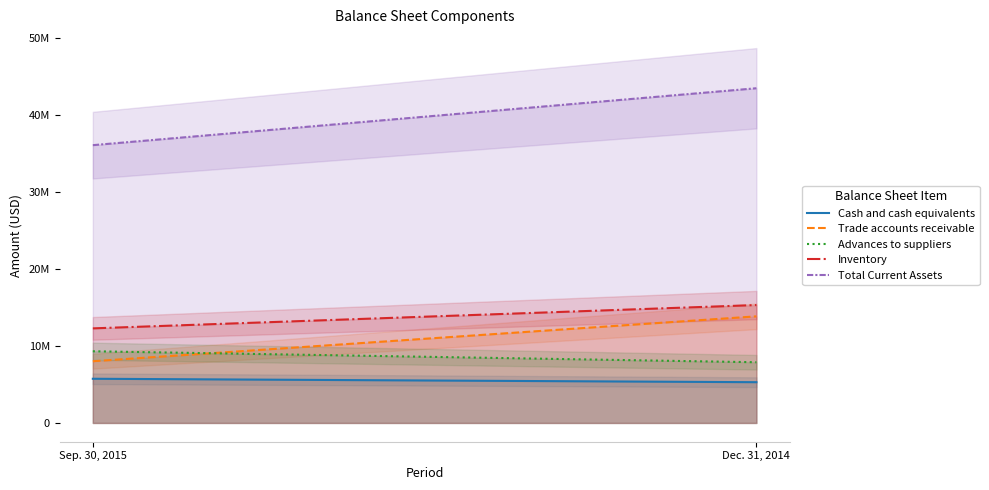

Which series changed the most between Sep. 30, 2015 and Dec. 31, 2014?

Total Current Assets